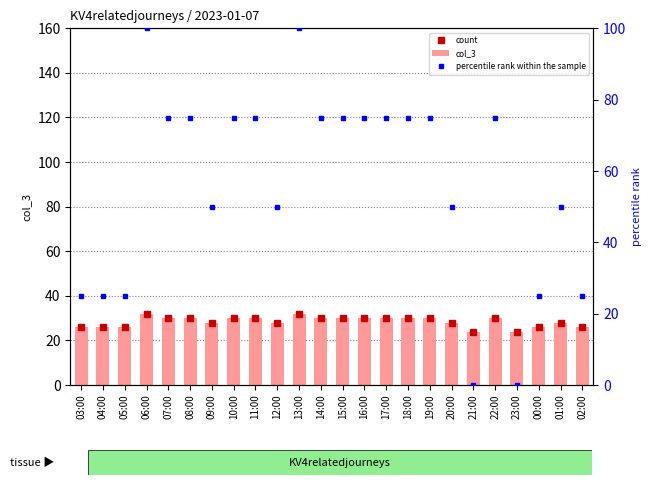

What position from the right is 03:00?

24